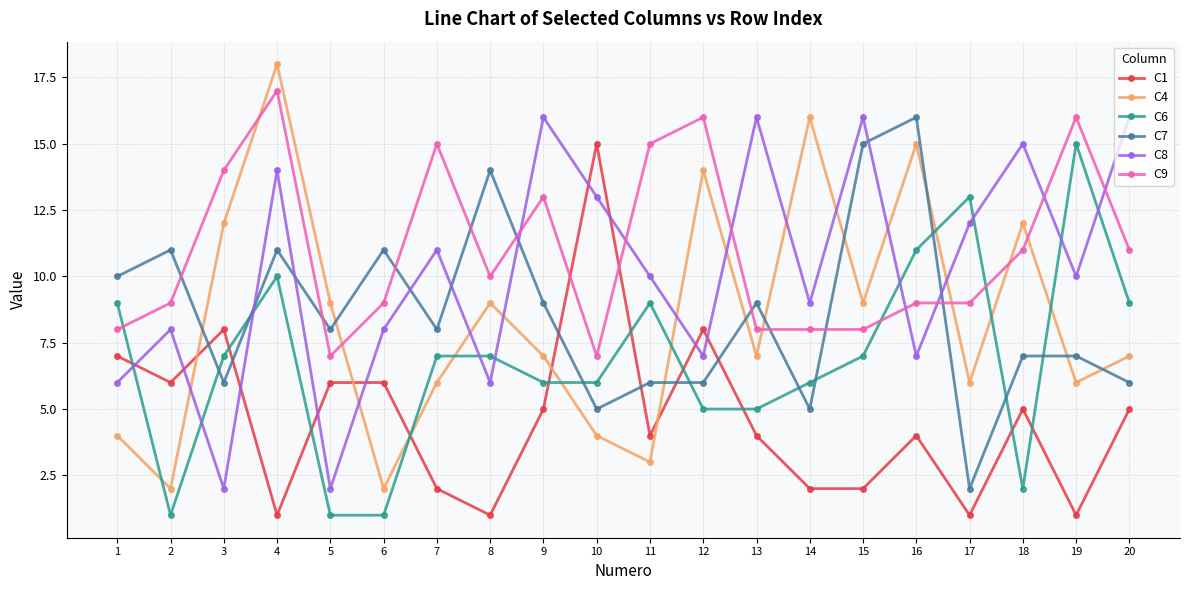

What is the difference between the maximum and minimum values in the C8 series?

14